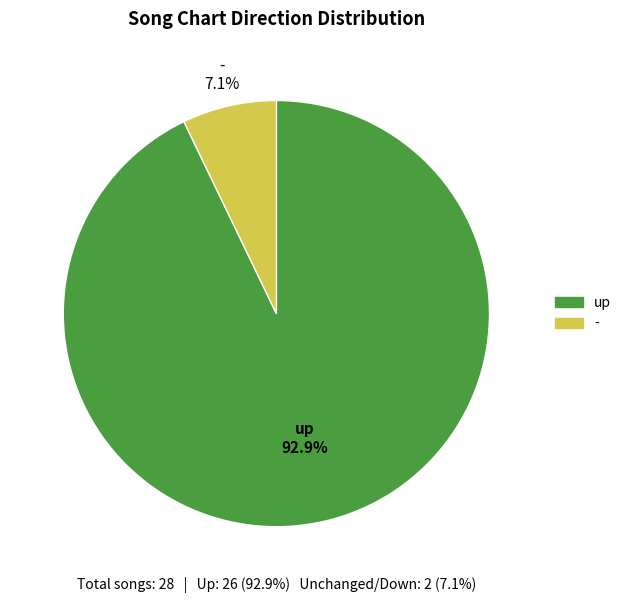

To the nearest percent, what is the combined percentage of - and up?

100%